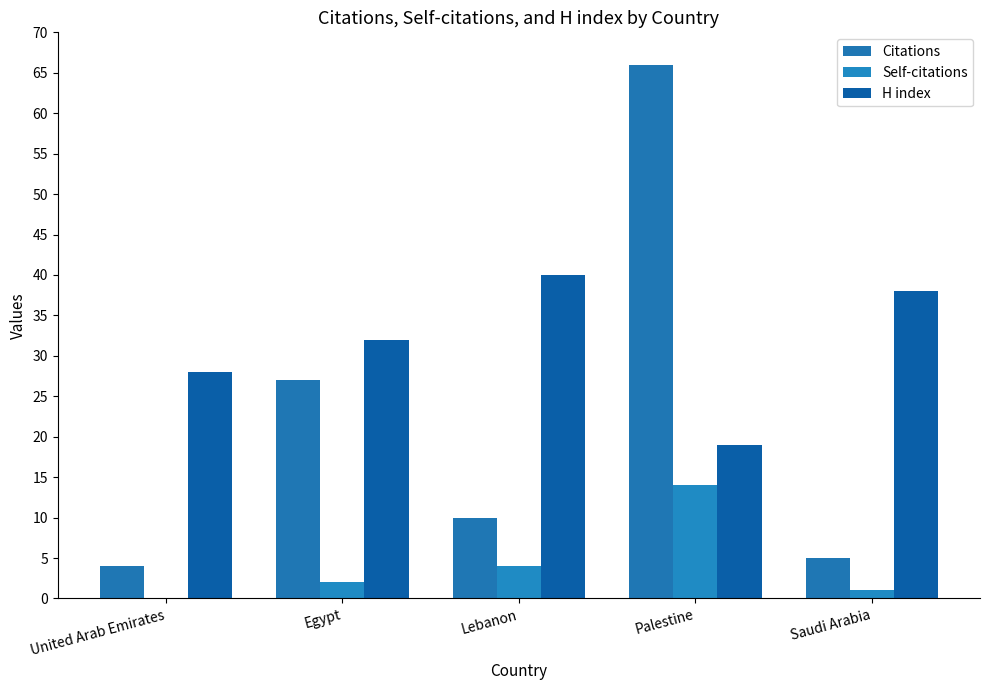

Count the number of data series in this chart.

3